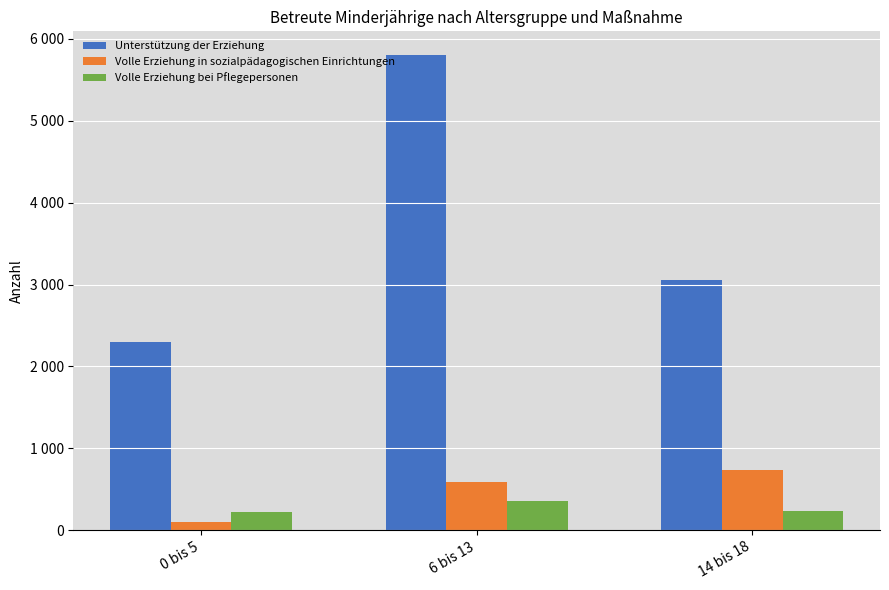

Does the chart contain stacked bars?

No